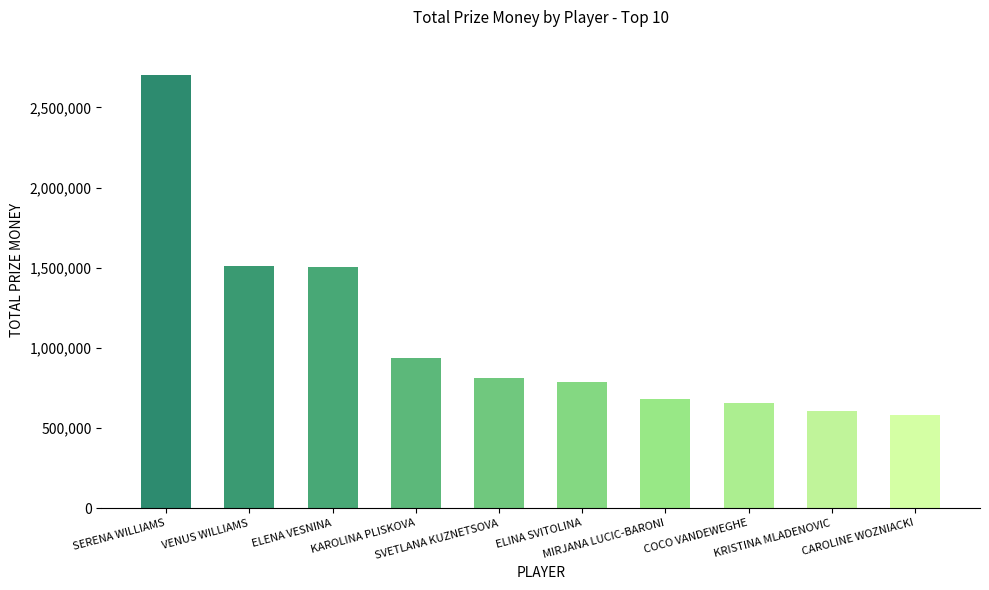

What is the change in value from VENUS WILLIAMS to ELENA VESNINA?

-8312